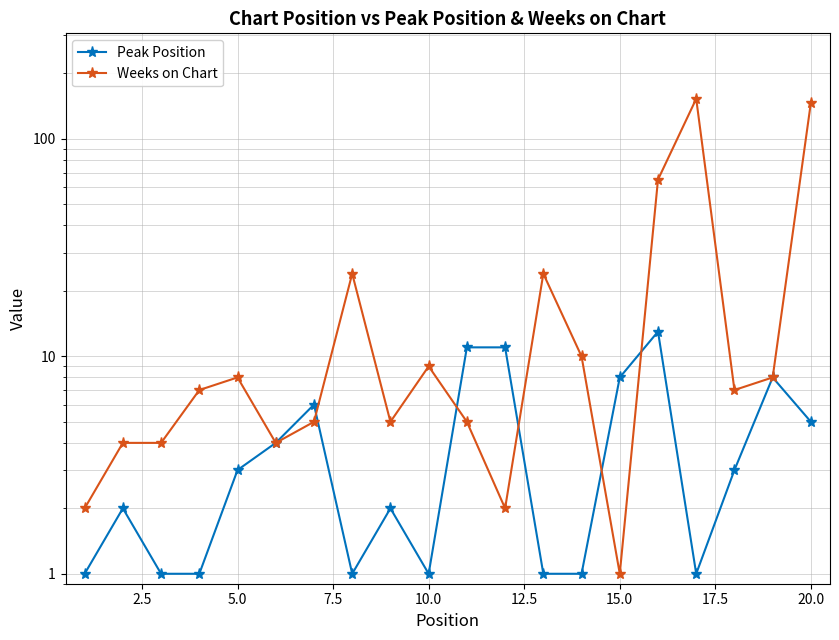

Count the number of data series in this chart.

2